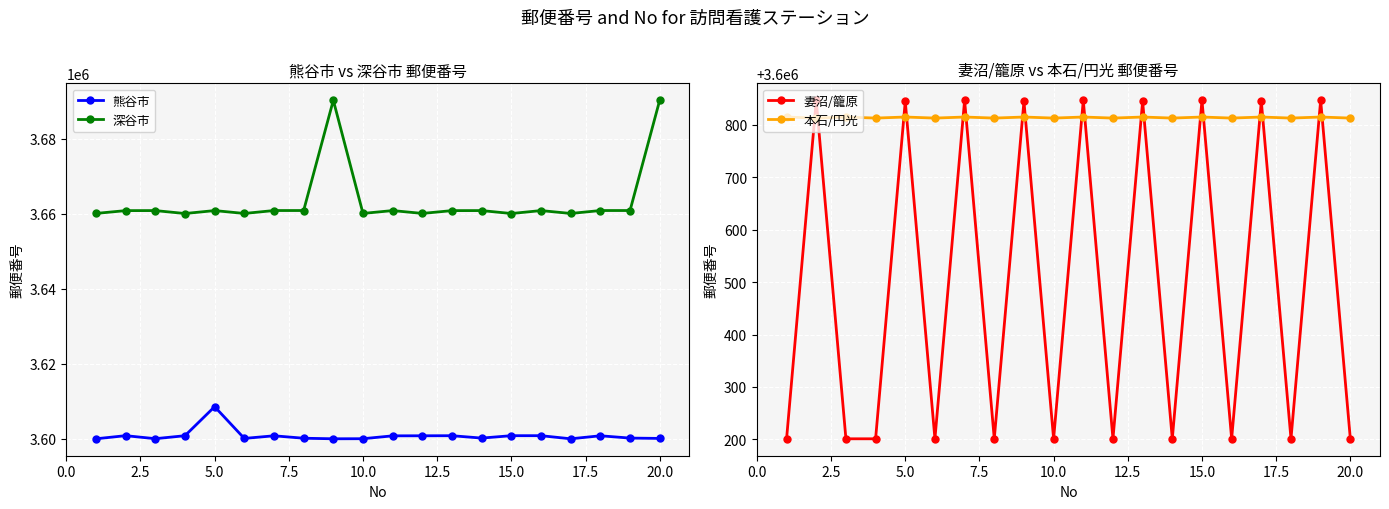

The value of 妻沼/籠原 at 15.0 is 1949200. True or false?

False